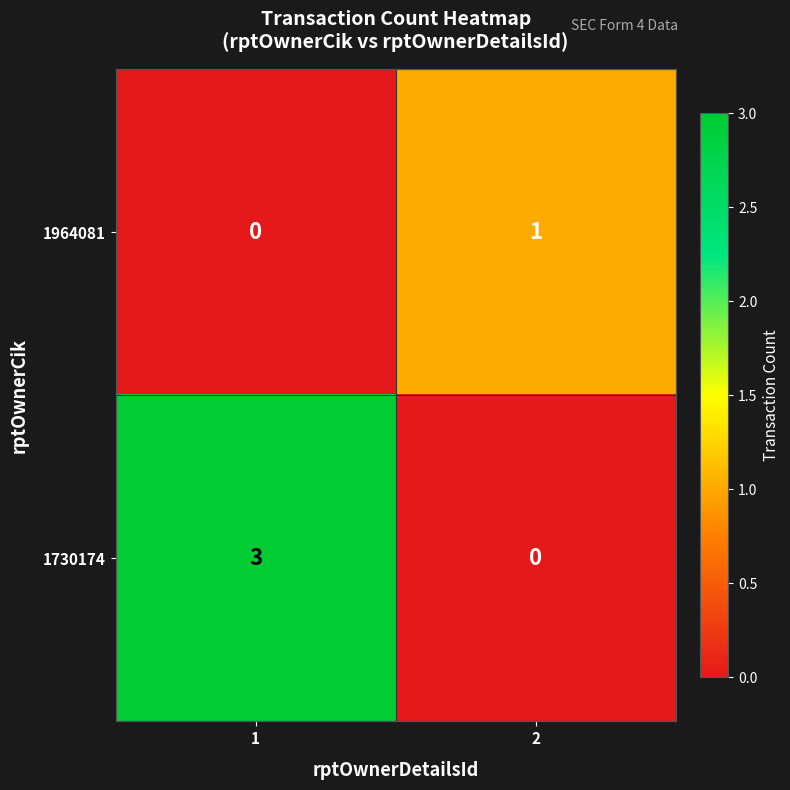

Rank the series by their average value, from lowest to highest.

1964081, 1730174